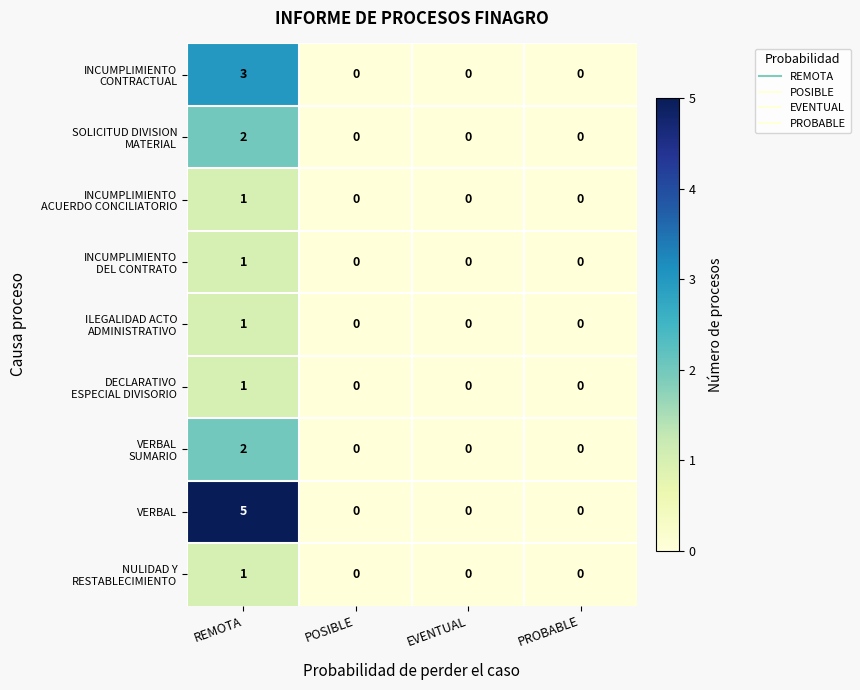

How many categories are shown in the chart?

4